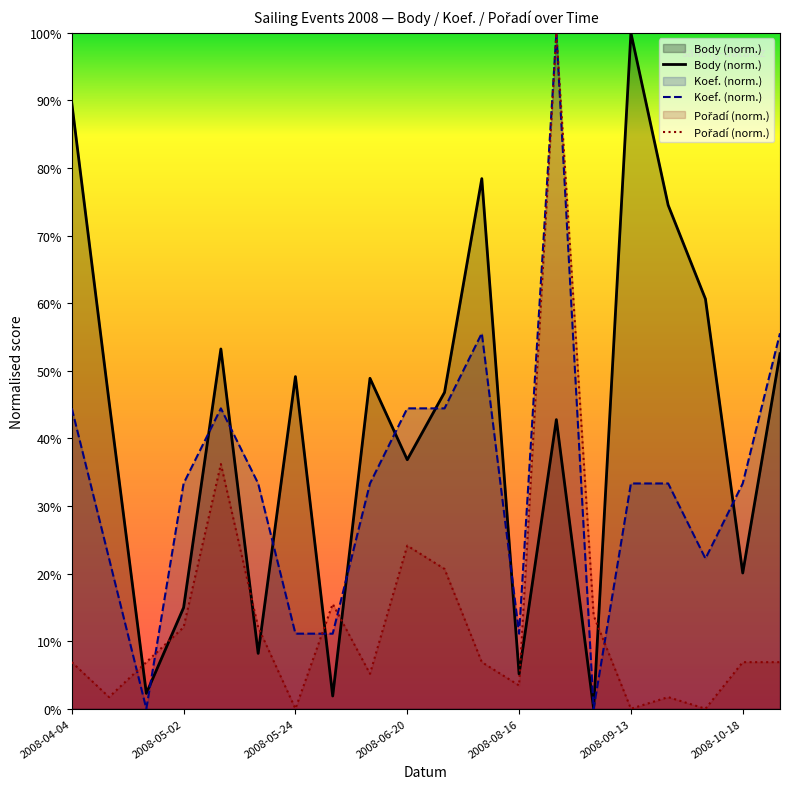

List the series in order of their peak value, highest first.

Body (norm.), Koef. (norm.), Pořadí (norm.)